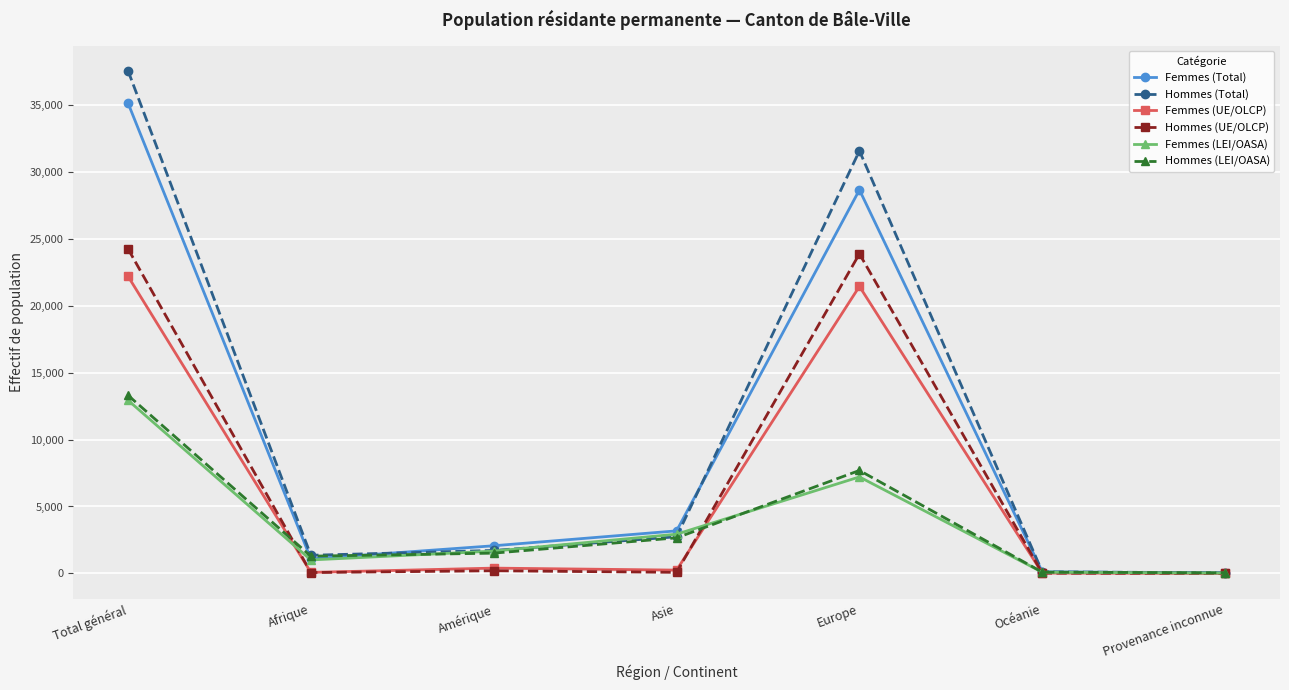

What is the greatest value displayed?

37541